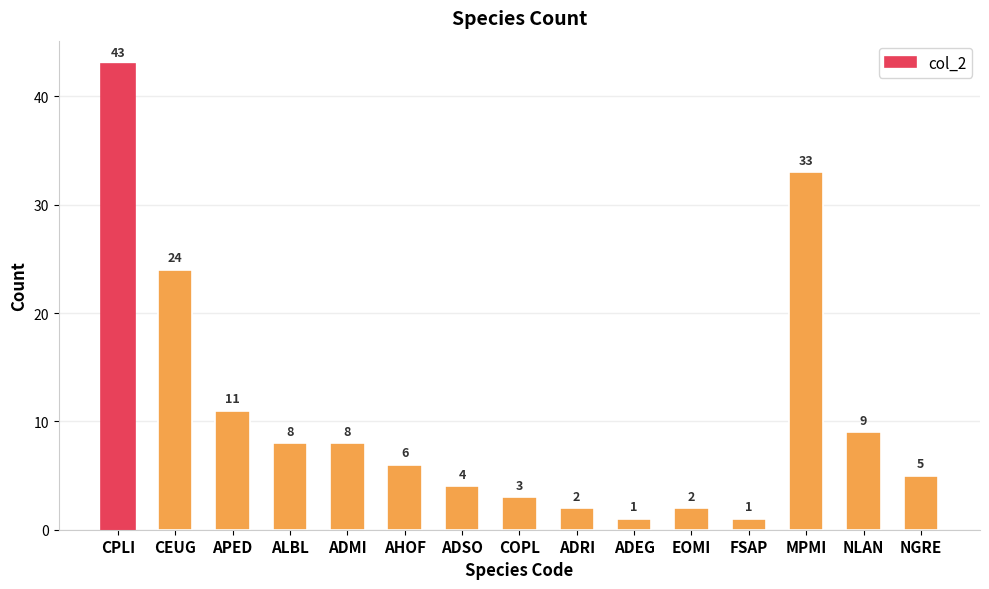

What is the average value?

11